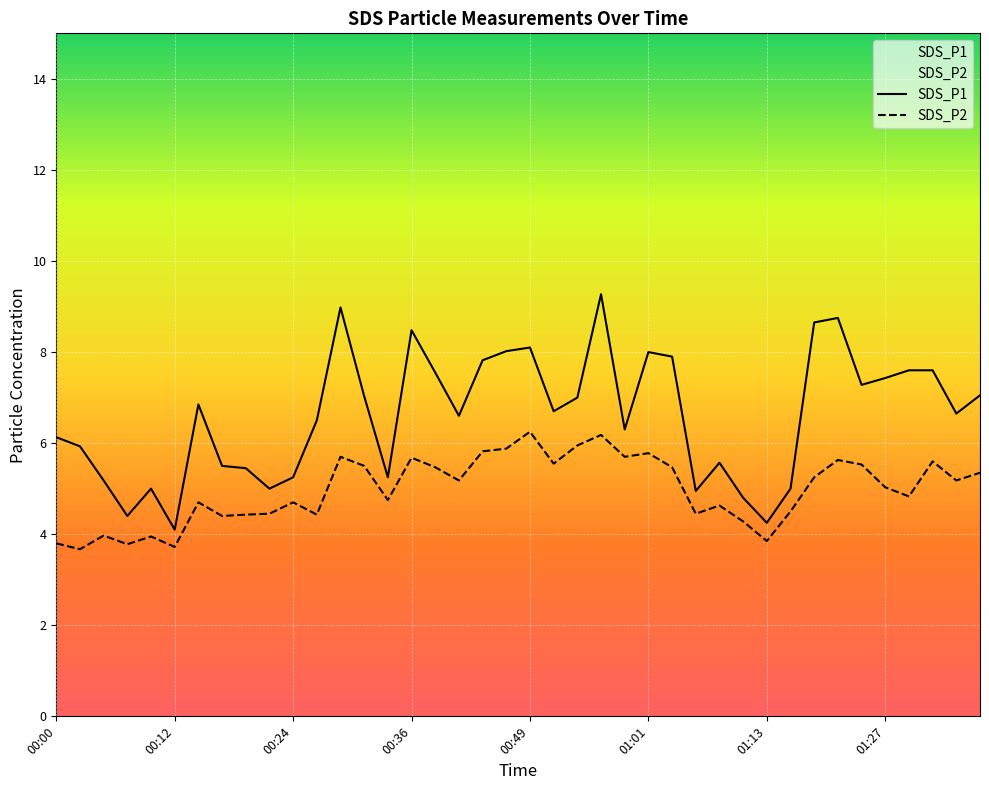

True or false: SDS_P1 has a value of 3.9 at 00:54.

False